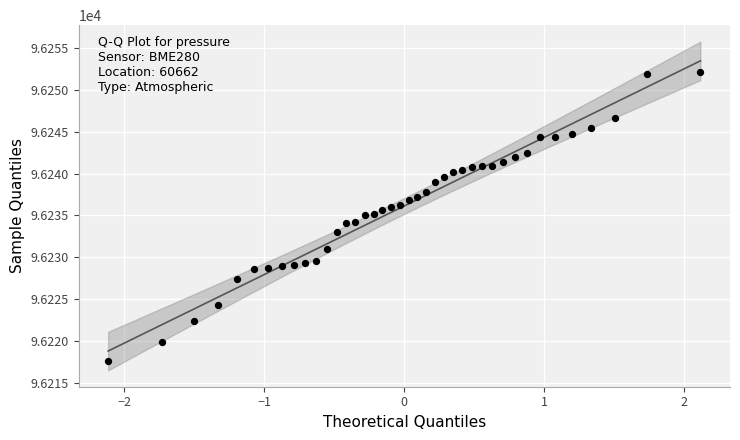

What is the range of X values (max minus min)?

4.2